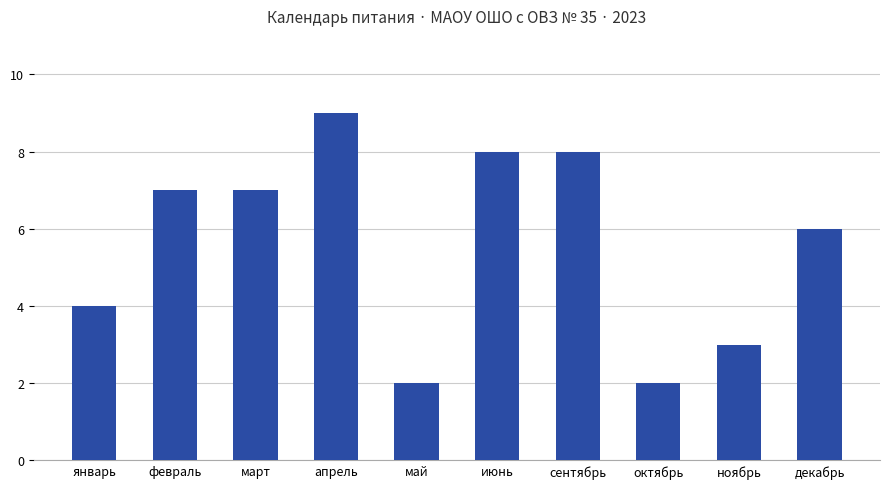

What is the value of the 2nd bar from the left?

7